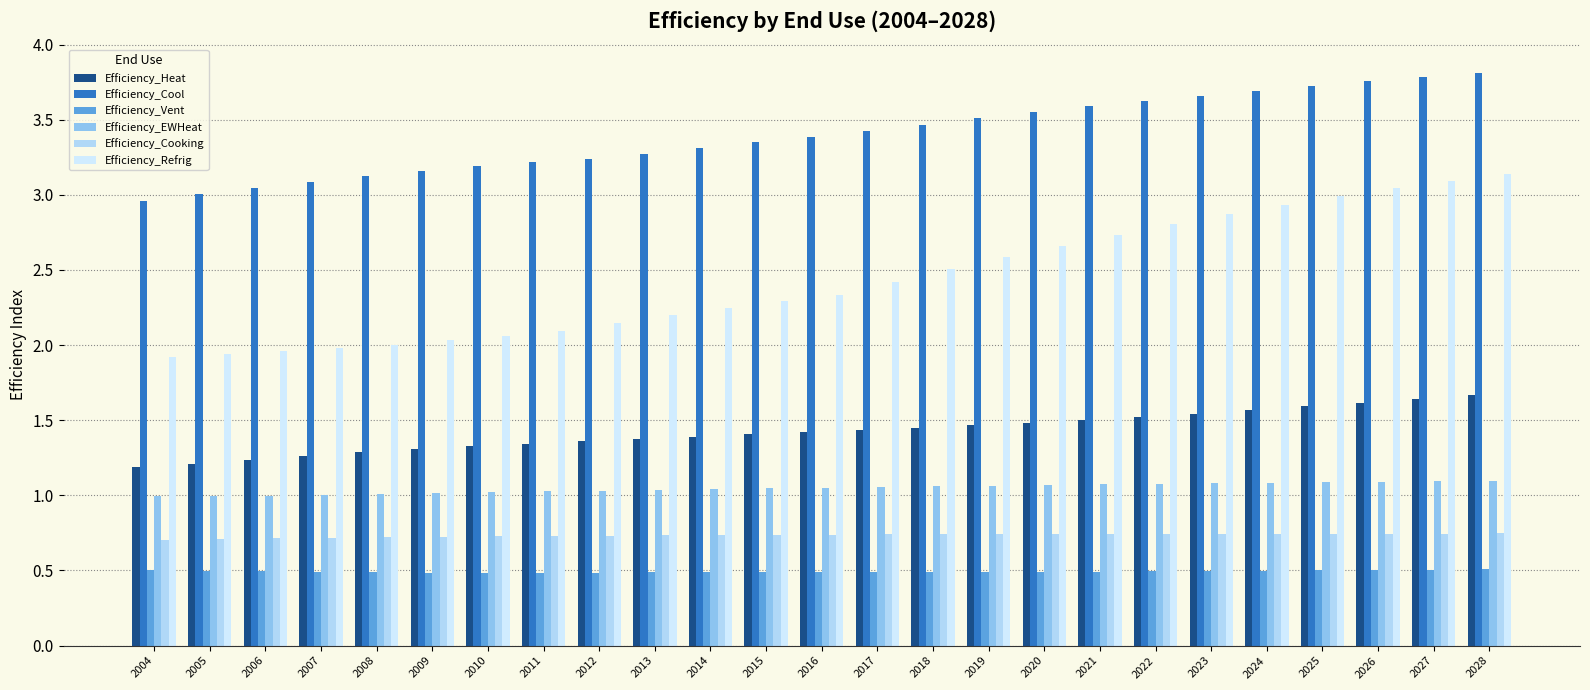

What is the sum of all Efficiency_EWHeat values?

26.2